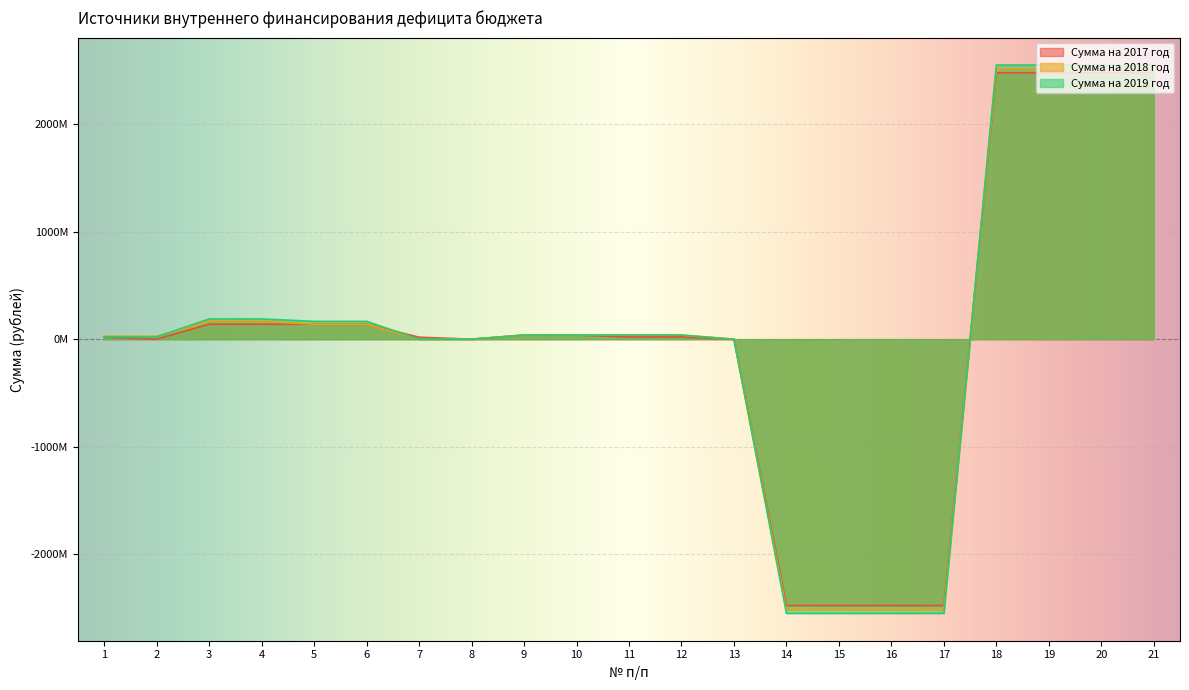

List the labels in order of Сумма на 2017 год value, largest first.

18, 19, 20, 21, 3, 4, 5, 6, 9, 10, 11, 12, 1, 7, 2, 8, 13, 14, 15, 16, 17